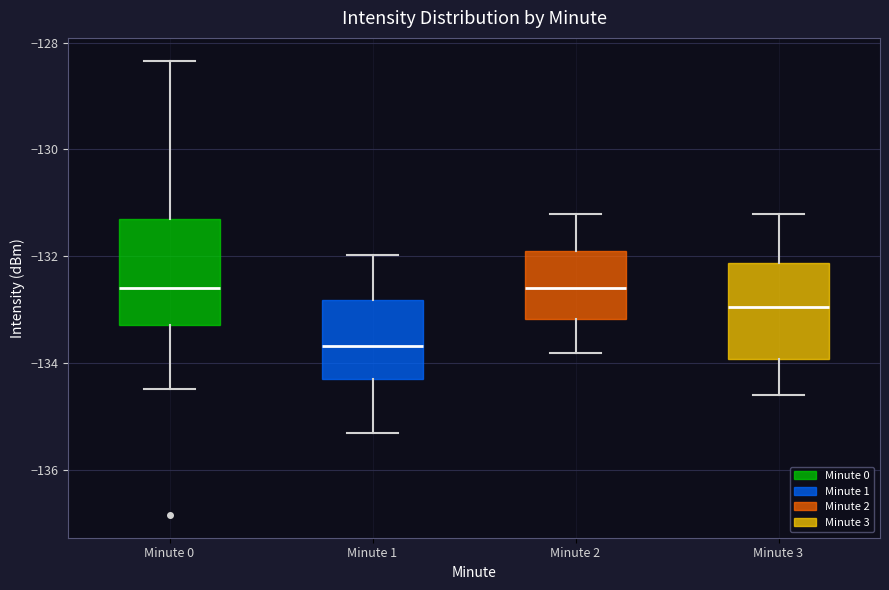

Which box's median line is the lowest?

Minute 1